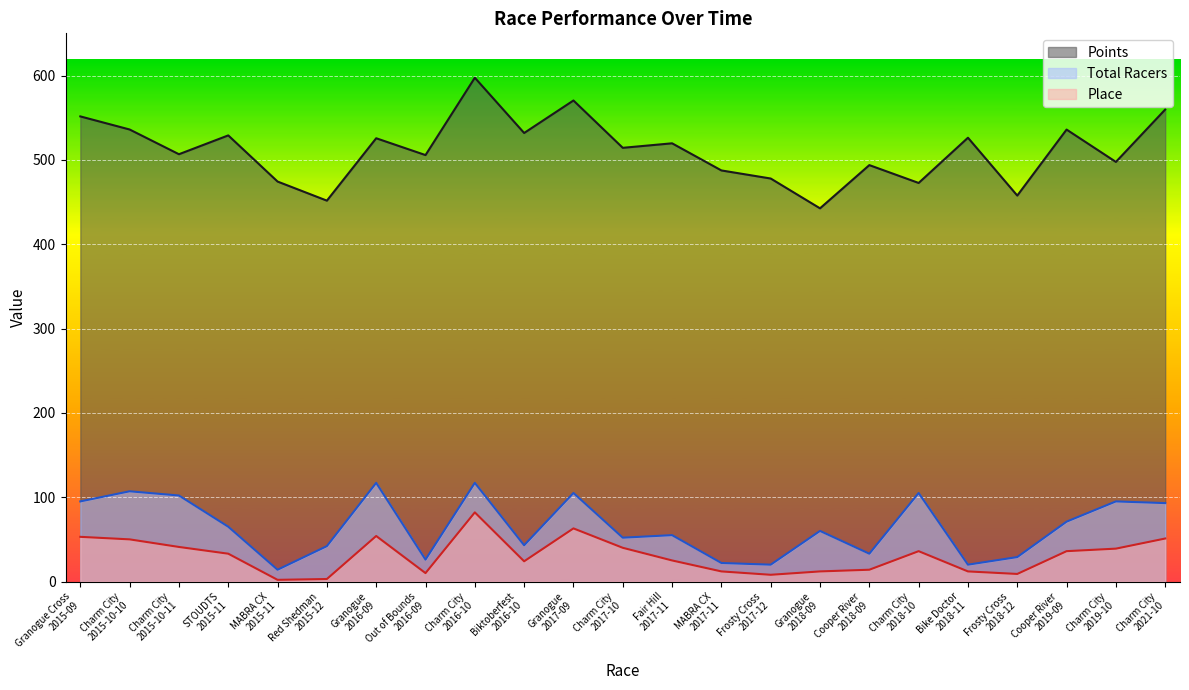

Does the chart display data point markers on the line(s)?

No